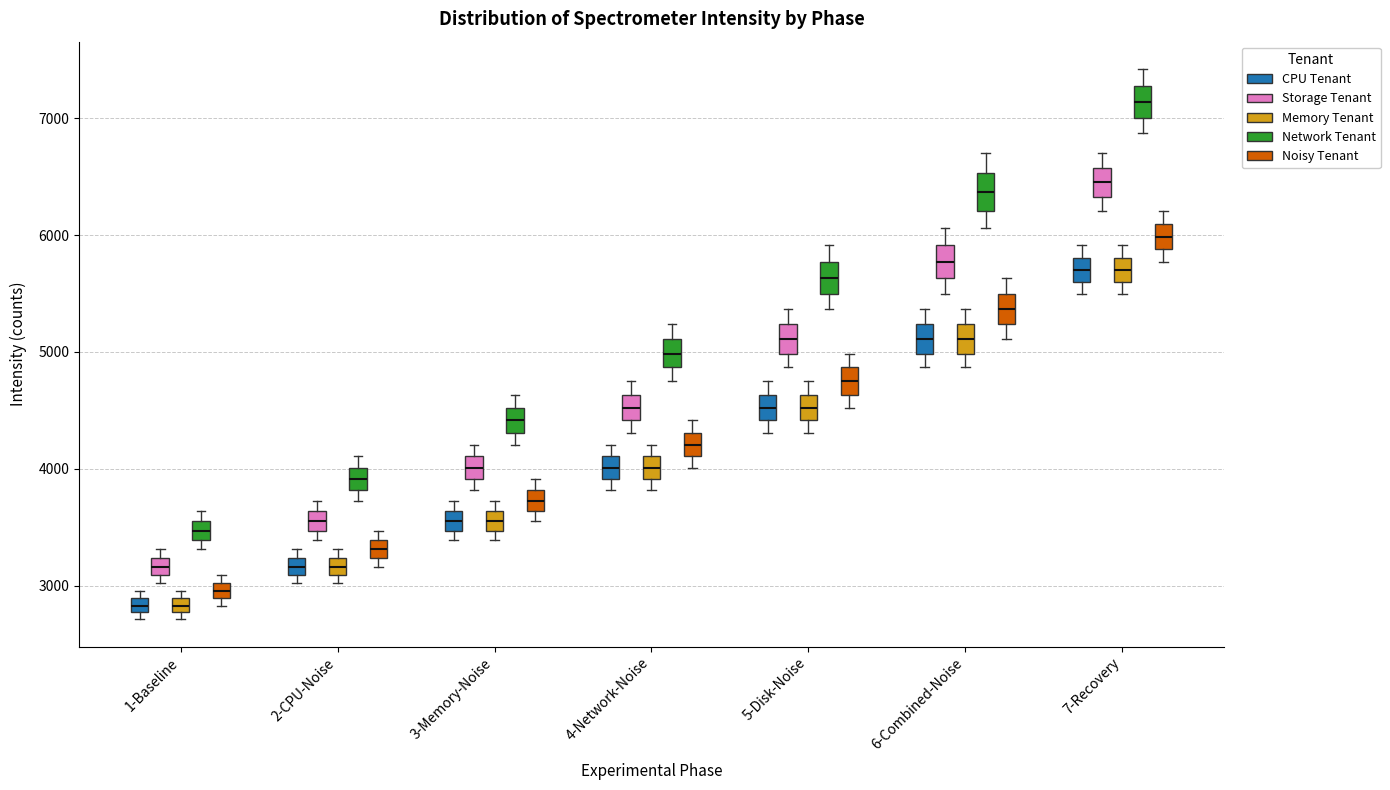

Which box's median line is the highest?

7-Recovery (Network Tenant)